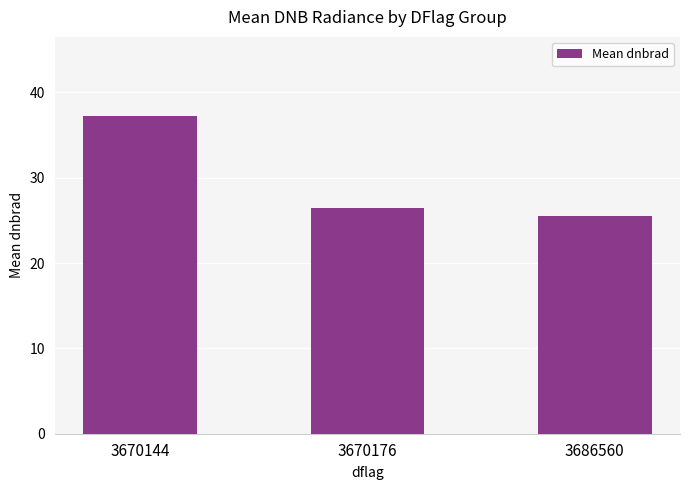

What is the value of the 1st bar from the left?

37.2